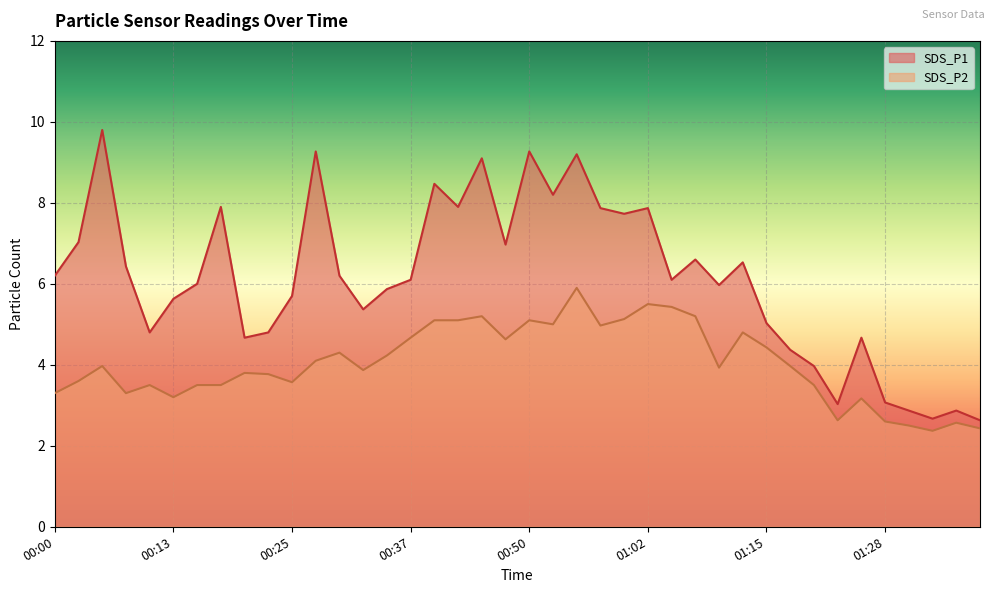

How many values in the SDS_P1 series are below 6?

18